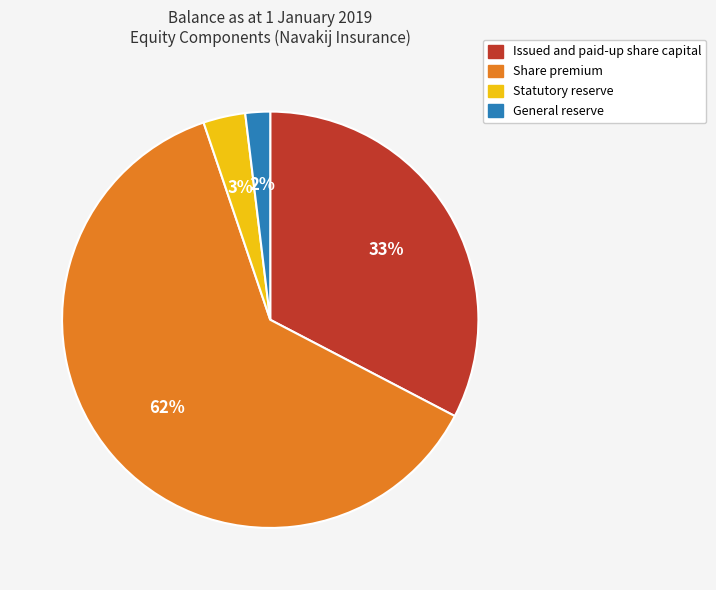

Which has a higher value, Statutory reserve or Share premium?

Share premium